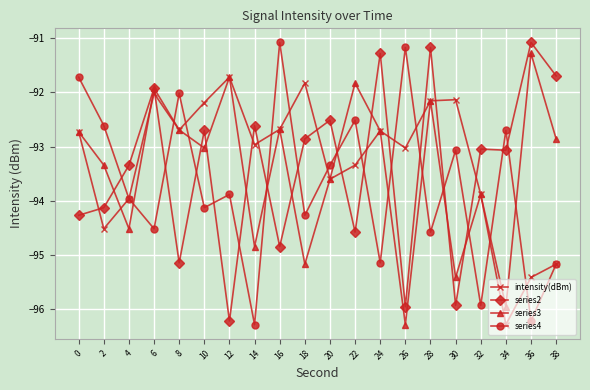

The series2 series shows -60.0 at 24. True or false?

False